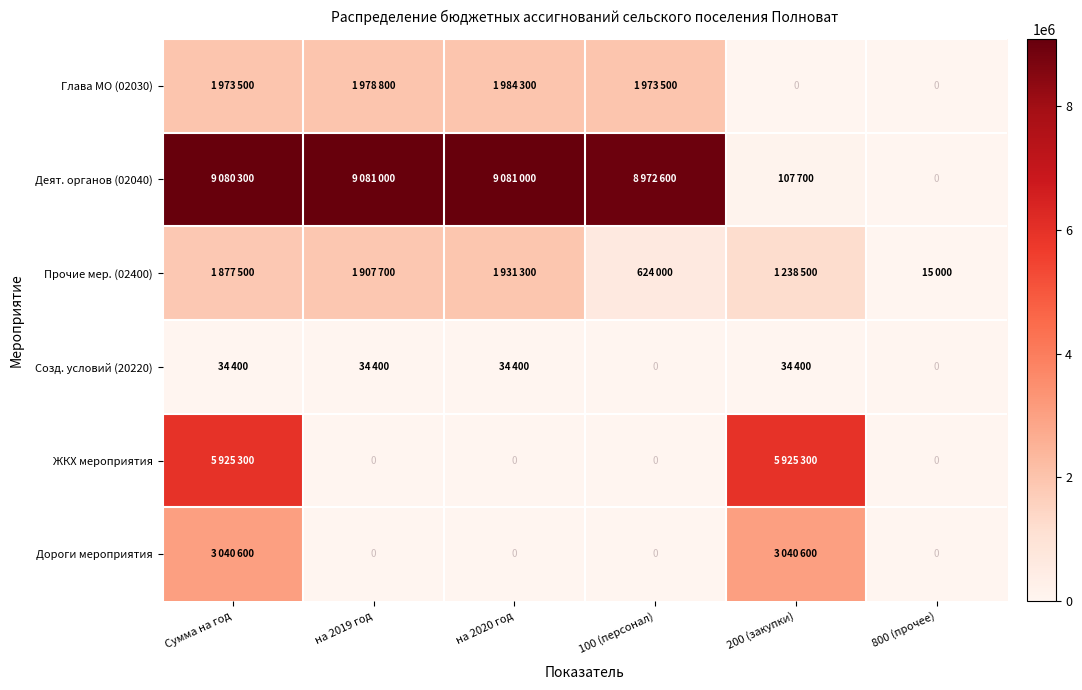

Is the value of ЖКХ мероприятия at на 2020 год greater than the value of Глава МО (02030) at Сумма на год?

No